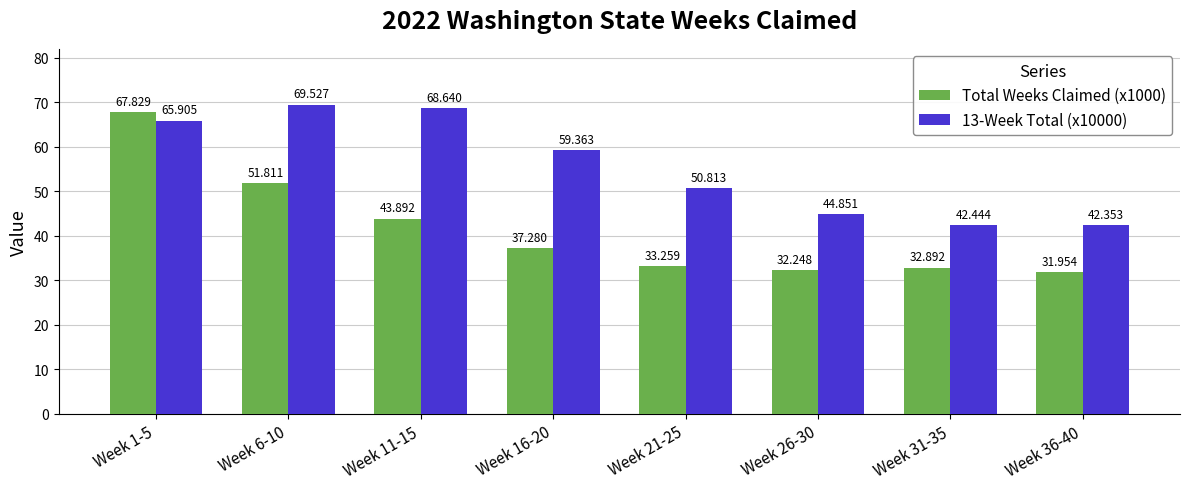

Is the value of 13-Week Total (x10000) at Week 26-30 greater than the value of Total Weeks Claimed (x1000) at Week 21-25?

Yes